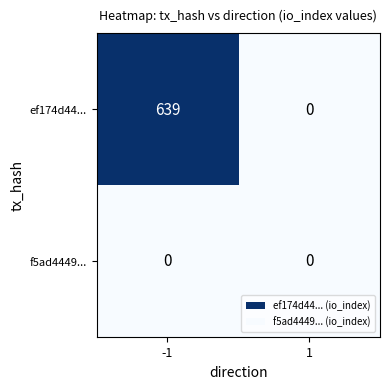

Is it true that f5ad4449... equals 0 at -1?

True